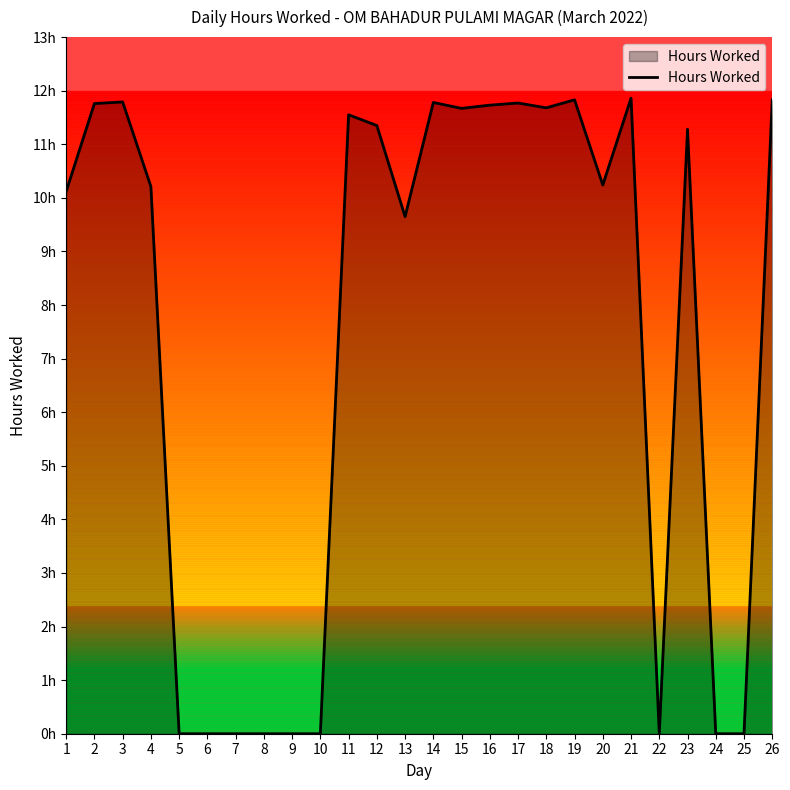

Does the chart have visible grid lines?

No